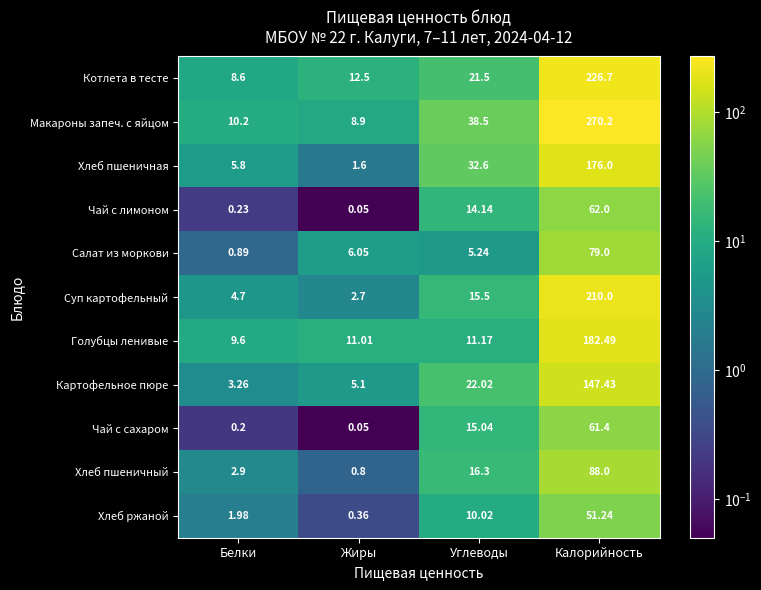

Where does the Котлета в тесте series first go above 21?

Углеводы